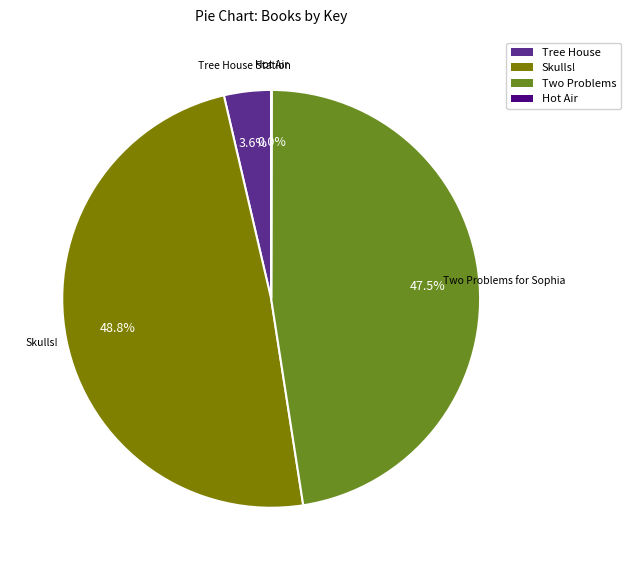

Is there a majority slice in this chart?

No